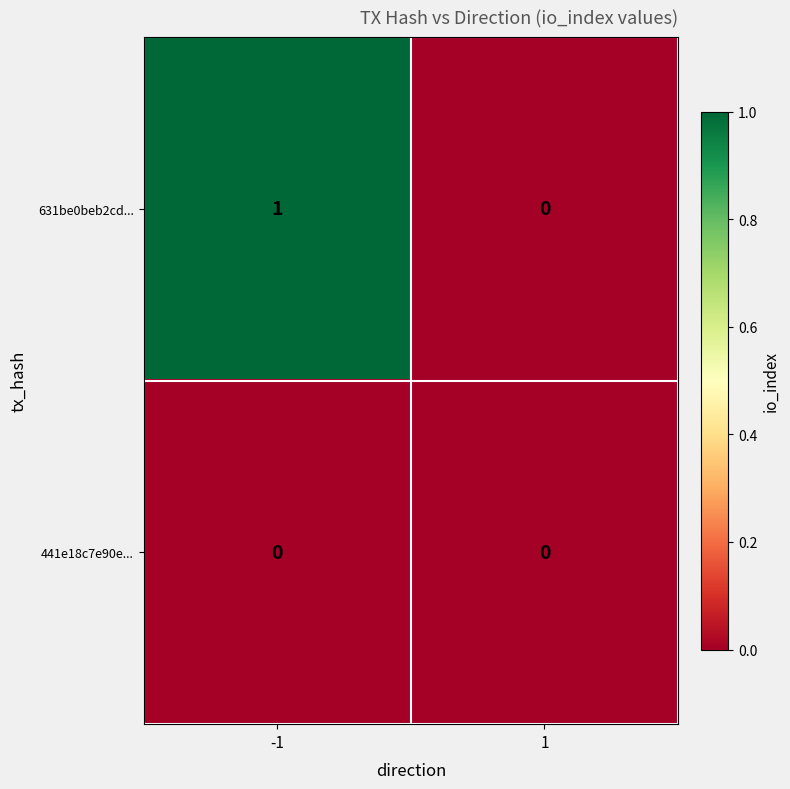

Rank the series by their maximum value, from lowest to highest.

441e18c7e90e..., 631be0beb2cd...